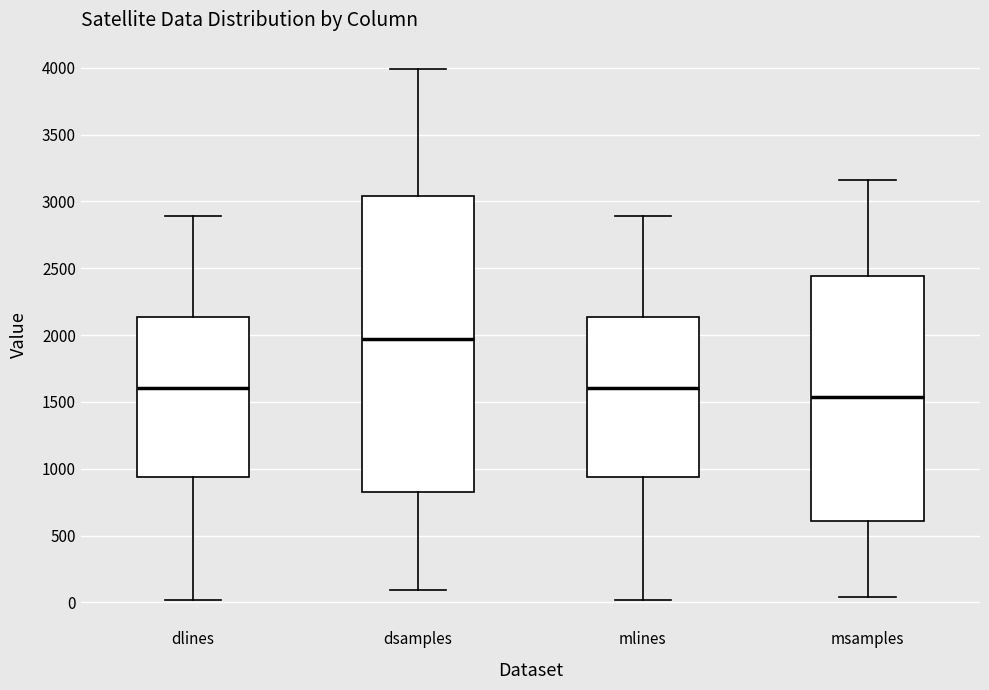

Which box has the lowest median line?

msamples